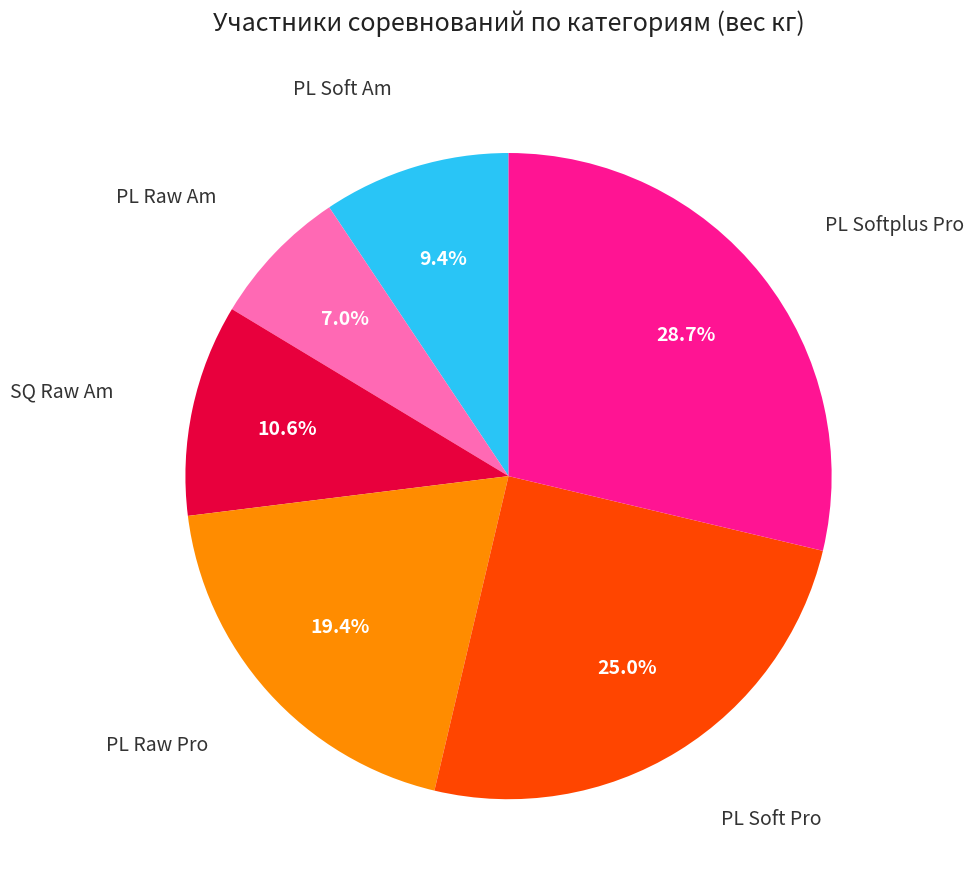

Is there any slice that represents more than half of the pie?

No